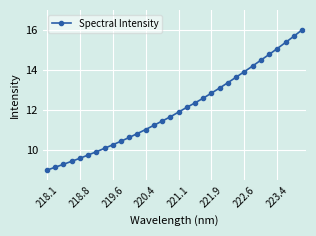

What is the greatest value displayed?

16.0